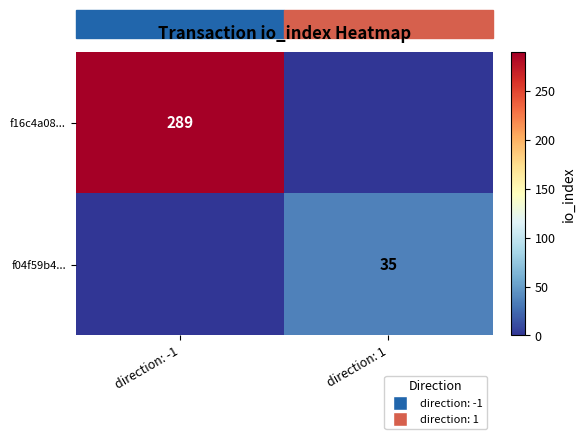

At which category is the sum across all series the highest?

direction: -1